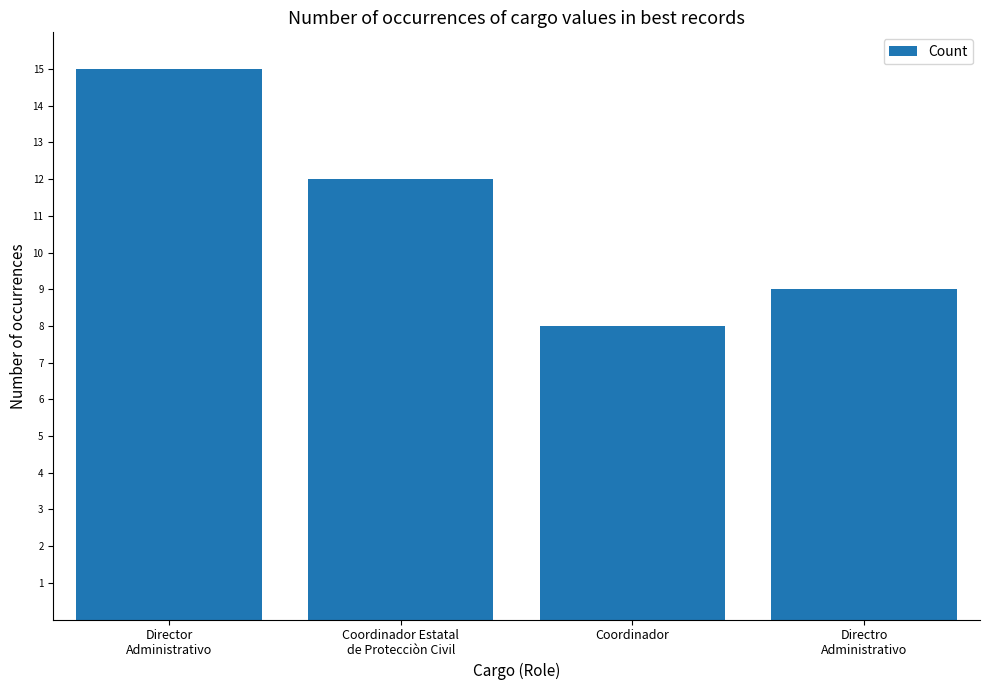

What is the greatest value displayed?

15